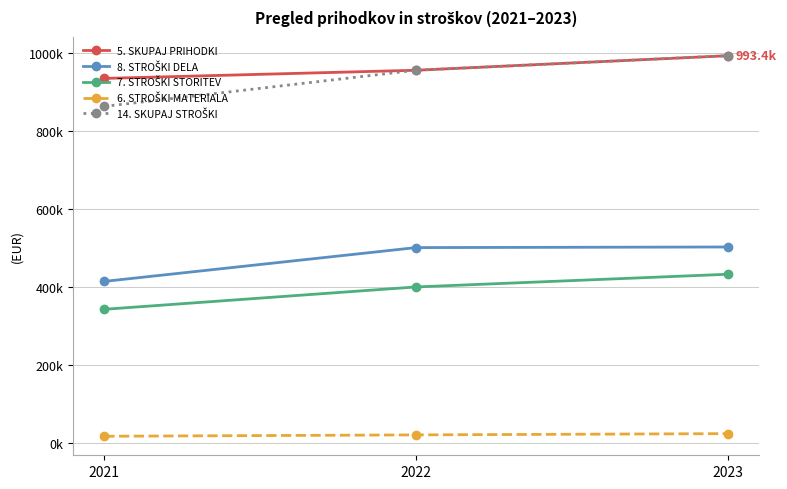

Is this an area chart (filled region under the line)?

No